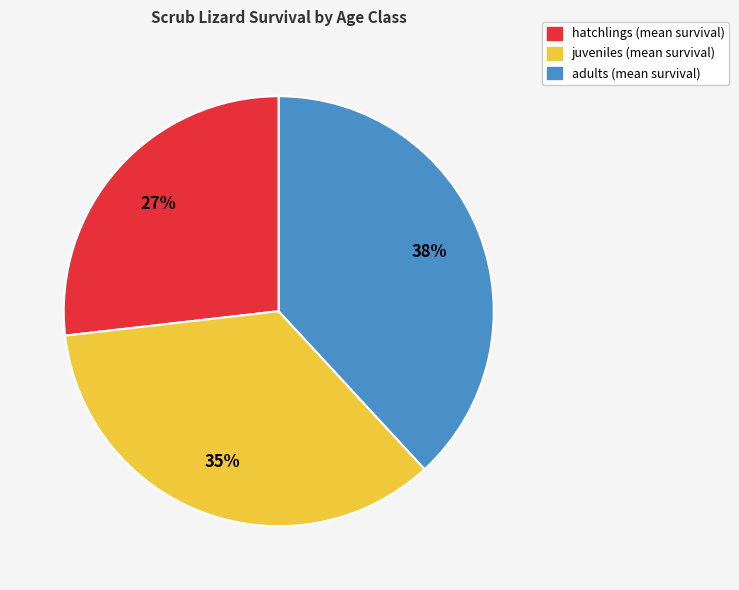

To the nearest percent, what is the combined percentage of juveniles and hatchlings?

62%